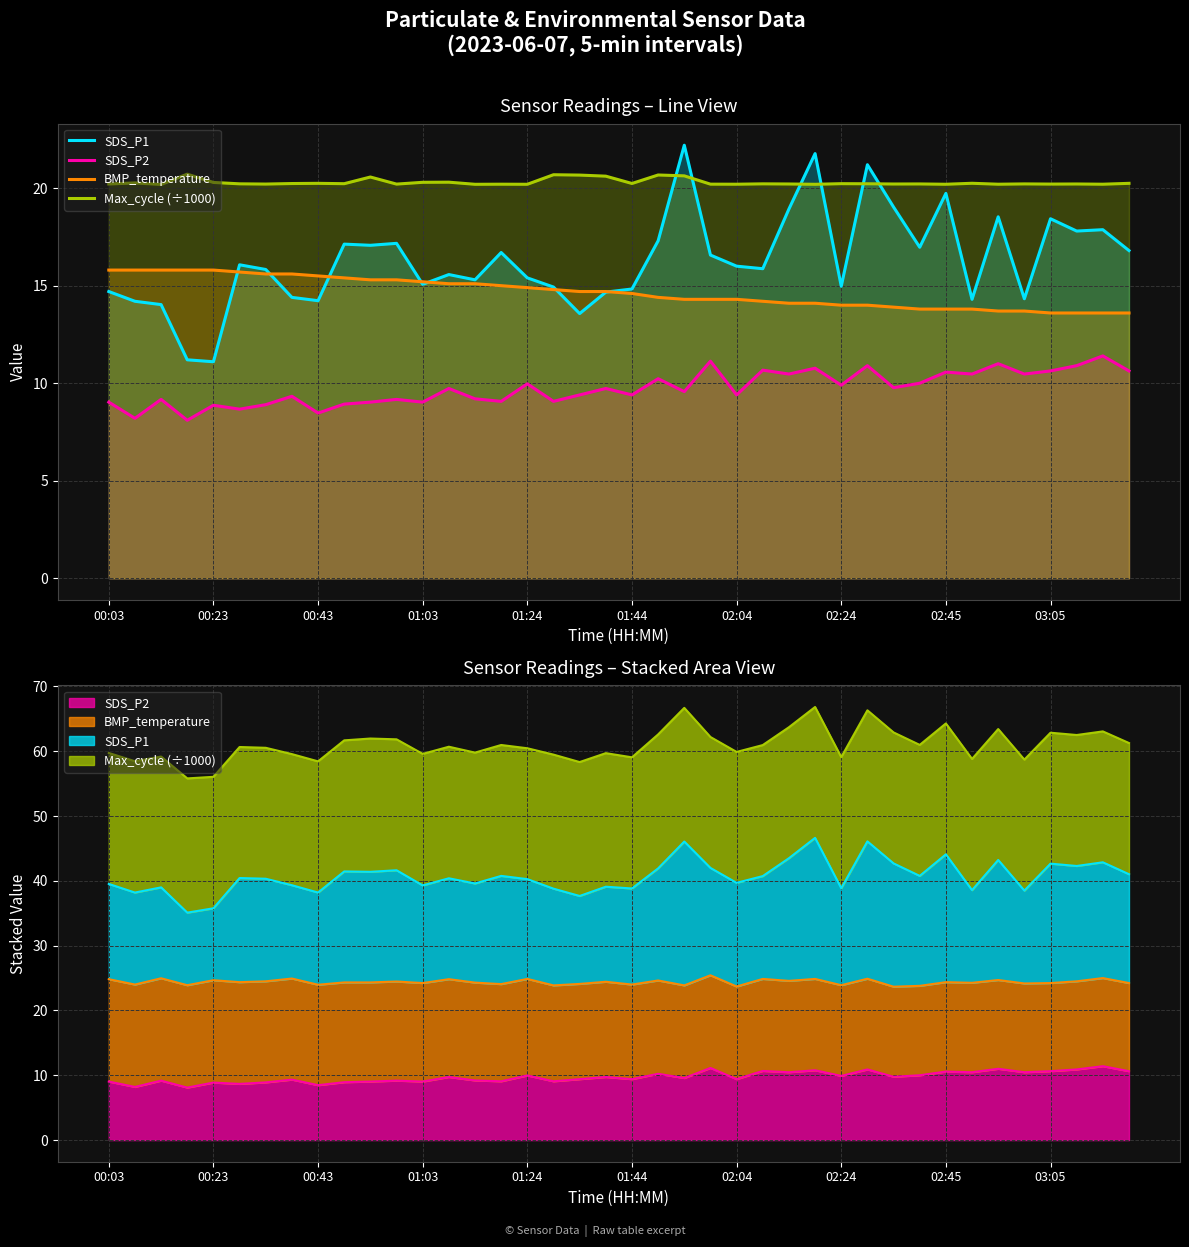

List the series in order of their peak value, highest first.

SDS_P1, Max_cycle (÷1000), BMP_temperature, SDS_P2